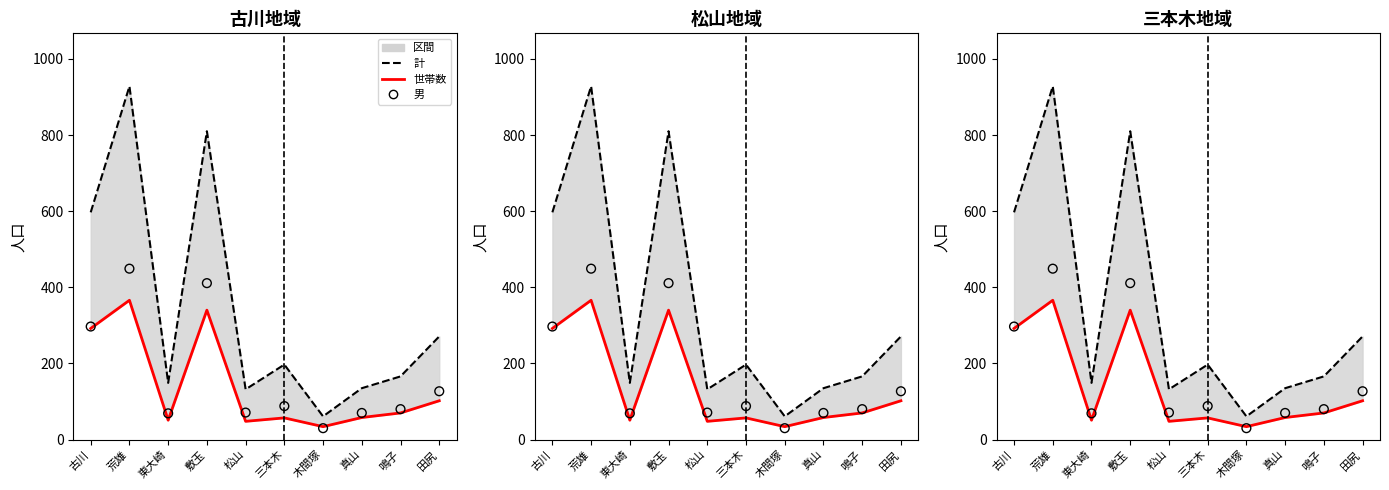

At which category is the sum across all series the highest?

荒雄